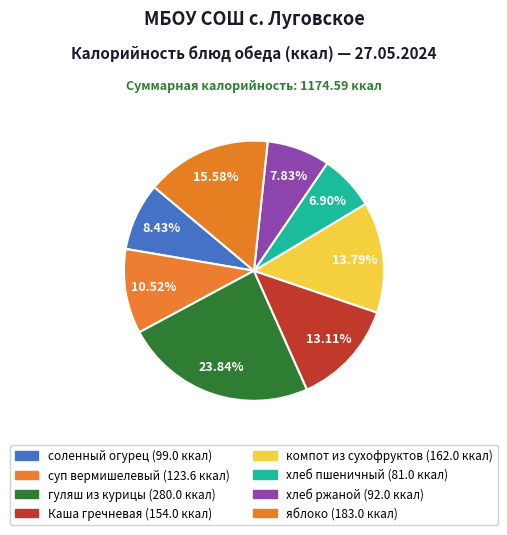

Count the number of slices in the pie.

8